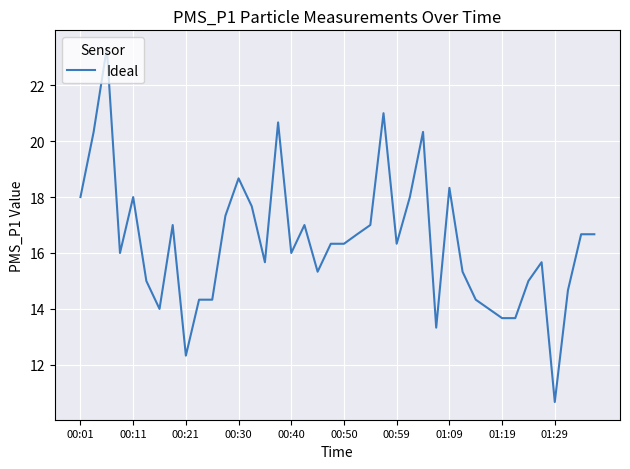

What is the greatest value displayed?

23.3